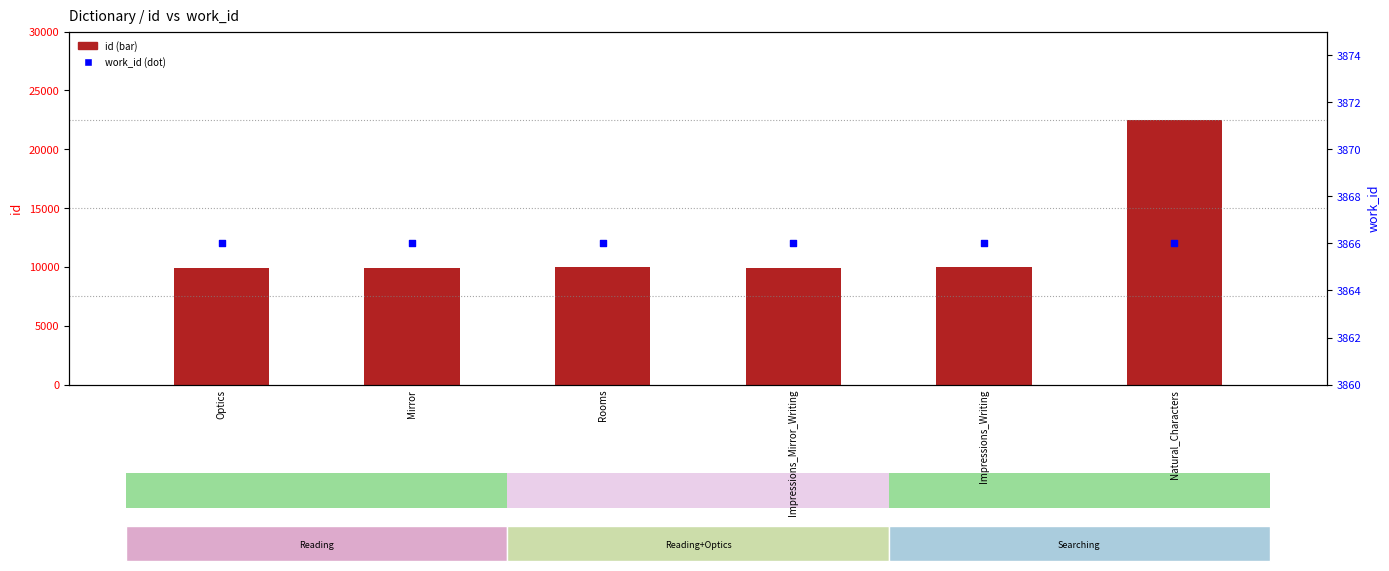

Which series reaches the maximum Y coordinate?

id